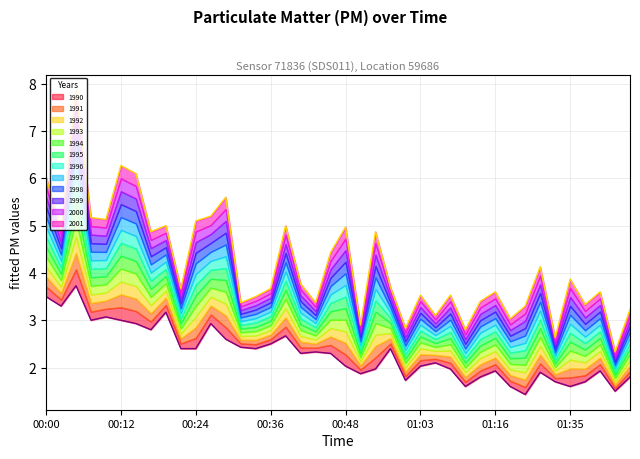

True or false: P1 has more than 0 interior local peaks.

True